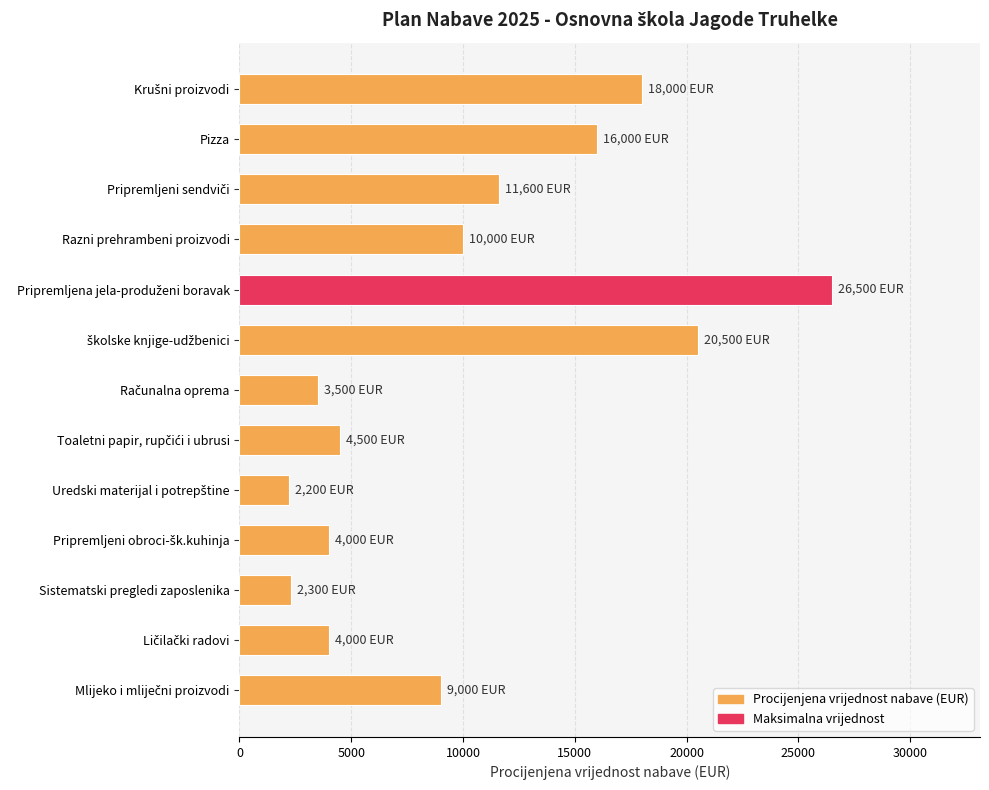

What value does the data have at Sistematski pregledi zaposlenika?

2300